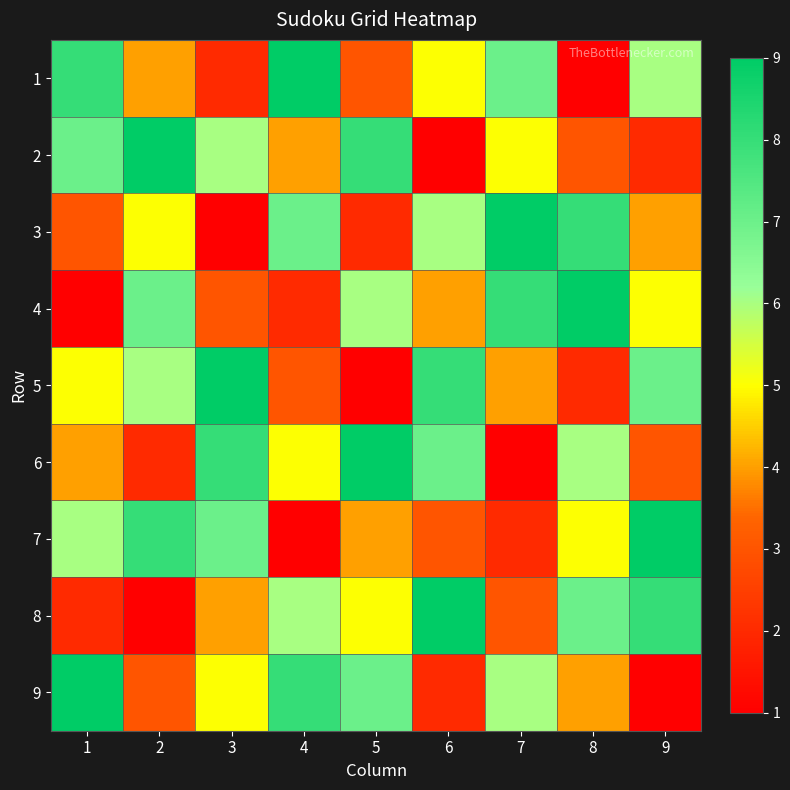

Reading left to right, transcribe all the data shown in this chart.

1: 1=8	2=4	3=2	4=9	5=3	6=5	7=7	8=1	9=6
2: 1=7	2=9	3=6	4=4	5=8	6=1	7=5	8=3	9=2
3: 1=3	2=5	3=1	4=7	5=2	6=6	7=9	8=8	9=4
4: 1=1	2=7	3=3	4=2	5=6	6=4	7=8	8=9	9=5
5: 1=5	2=6	3=9	4=3	5=1	6=8	7=4	8=2	9=7
6: 1=4	2=2	3=8	4=5	5=9	6=7	7=1	8=6	9=3
7: 1=6	2=8	3=7	4=1	5=4	6=3	7=2	8=5	9=9
8: 1=2	2=1	3=4	4=6	5=5	6=9	7=3	8=7	9=8
9: 1=9	2=3	3=5	4=8	5=7	6=2	7=6	8=4	9=1